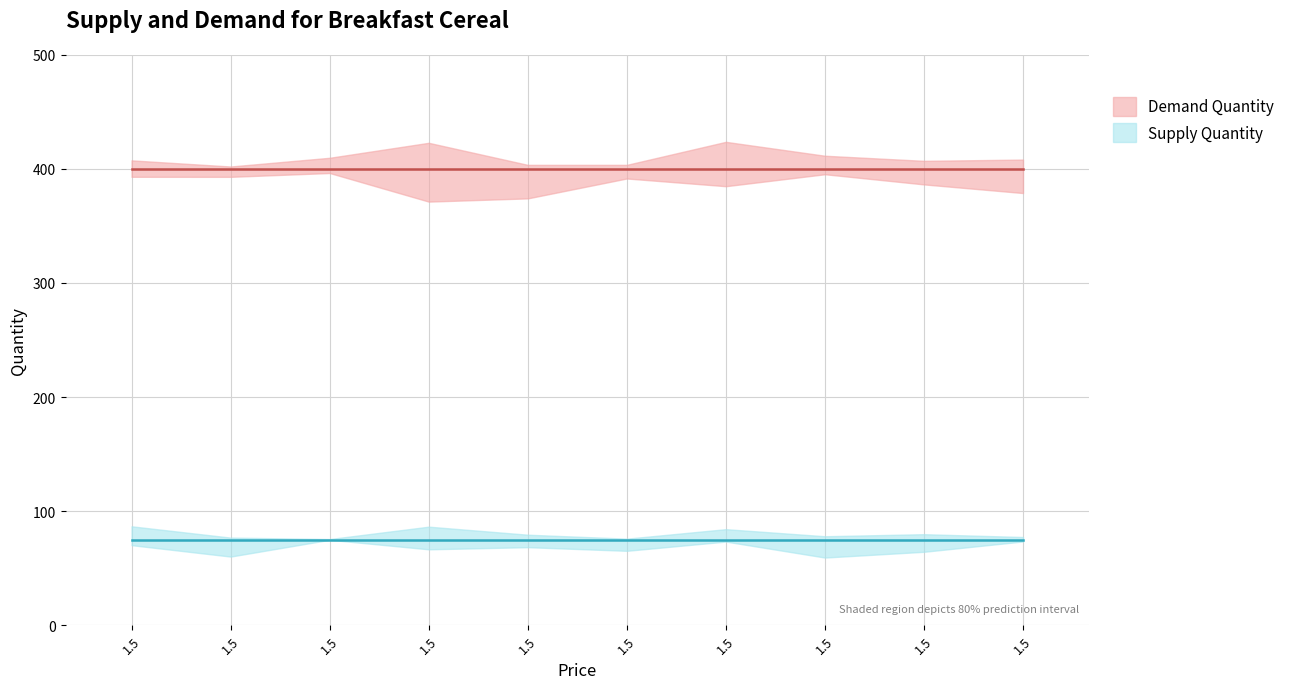

True or false: Supply Quantity has a value of 117 at 1.5.

False